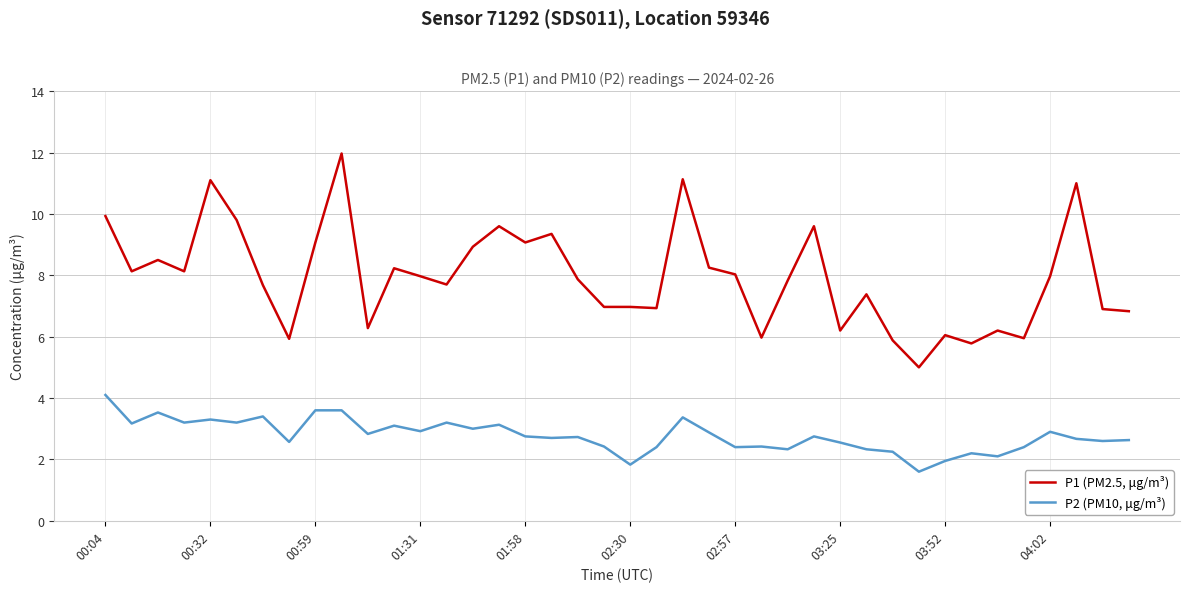

What is the minimum value shown in the chart?

1.6